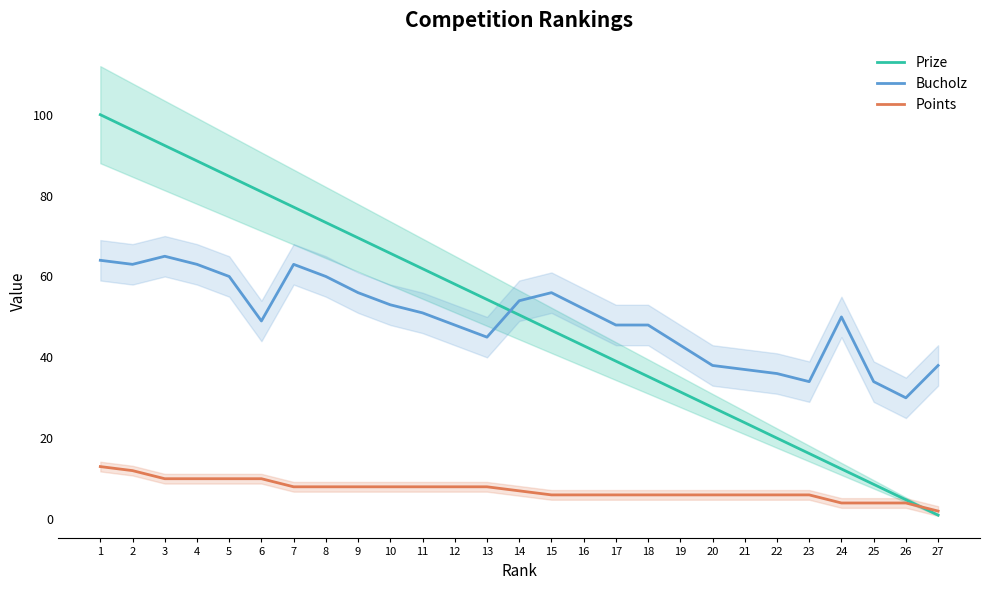

What is the sum of all Bucholz values?

1338.0